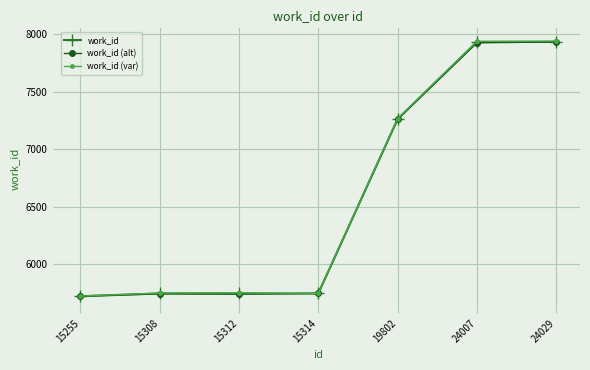

At which label is work_id closest to 6829?

19802